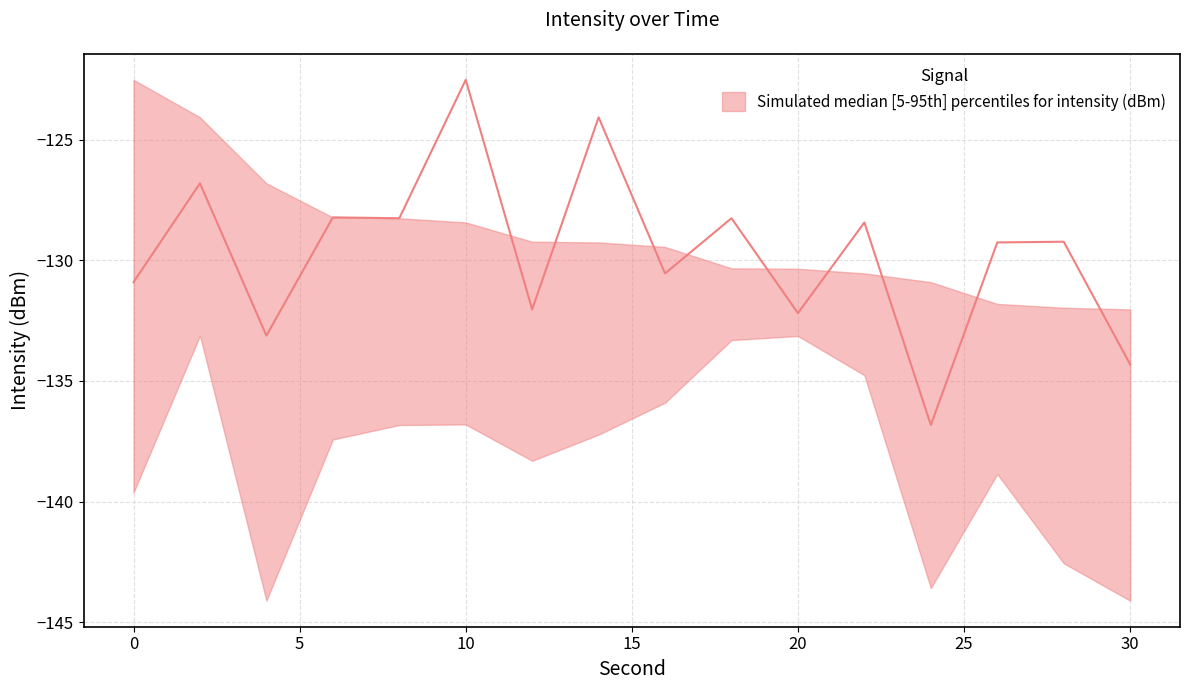

How many lines are shown in the chart?

3